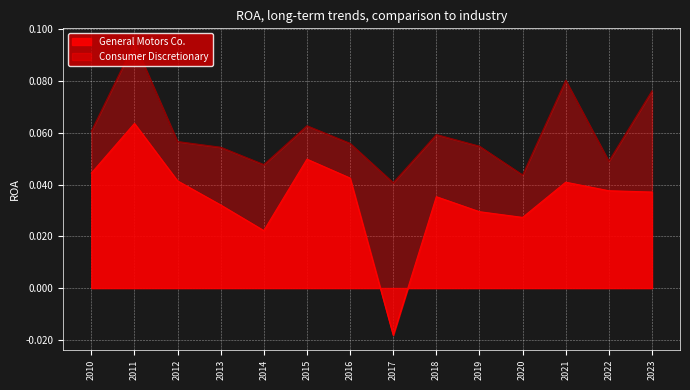

Between 2023 and 2016, which is larger?

2016